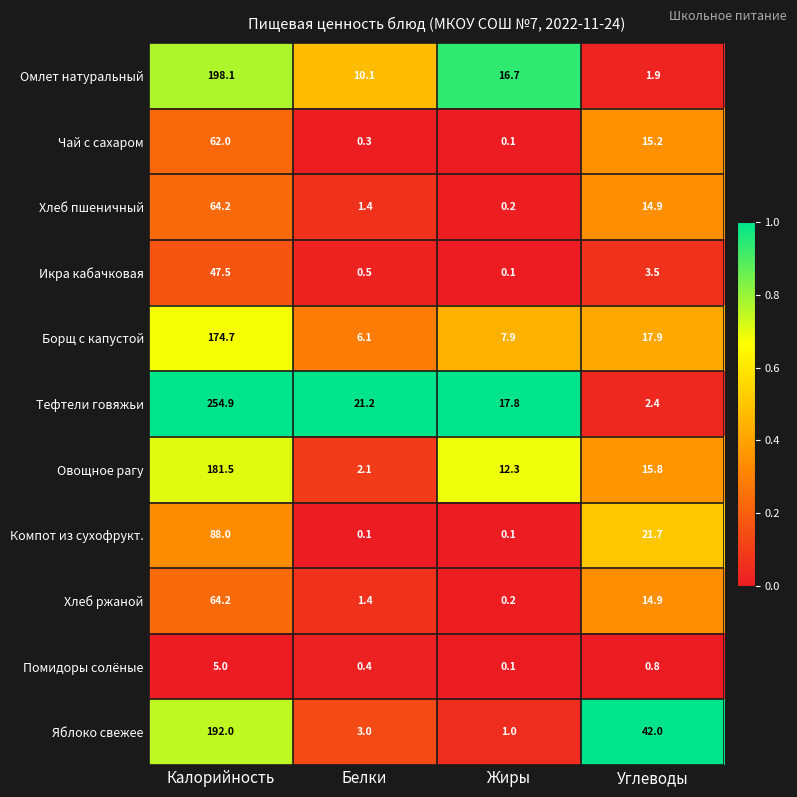

Rank the categories by Икра кабачковая value from highest to lowest.

Калорийность, Углеводы, Белки, Жиры